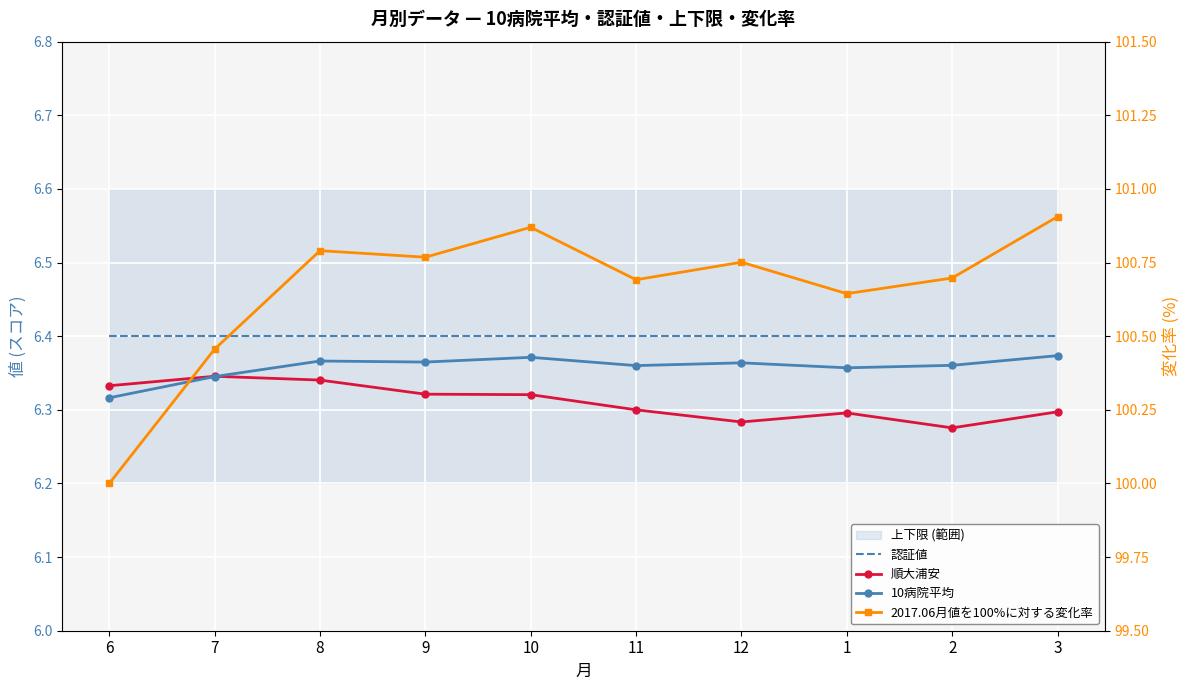

How many 順大浦安 values are between 6 and 7?

10